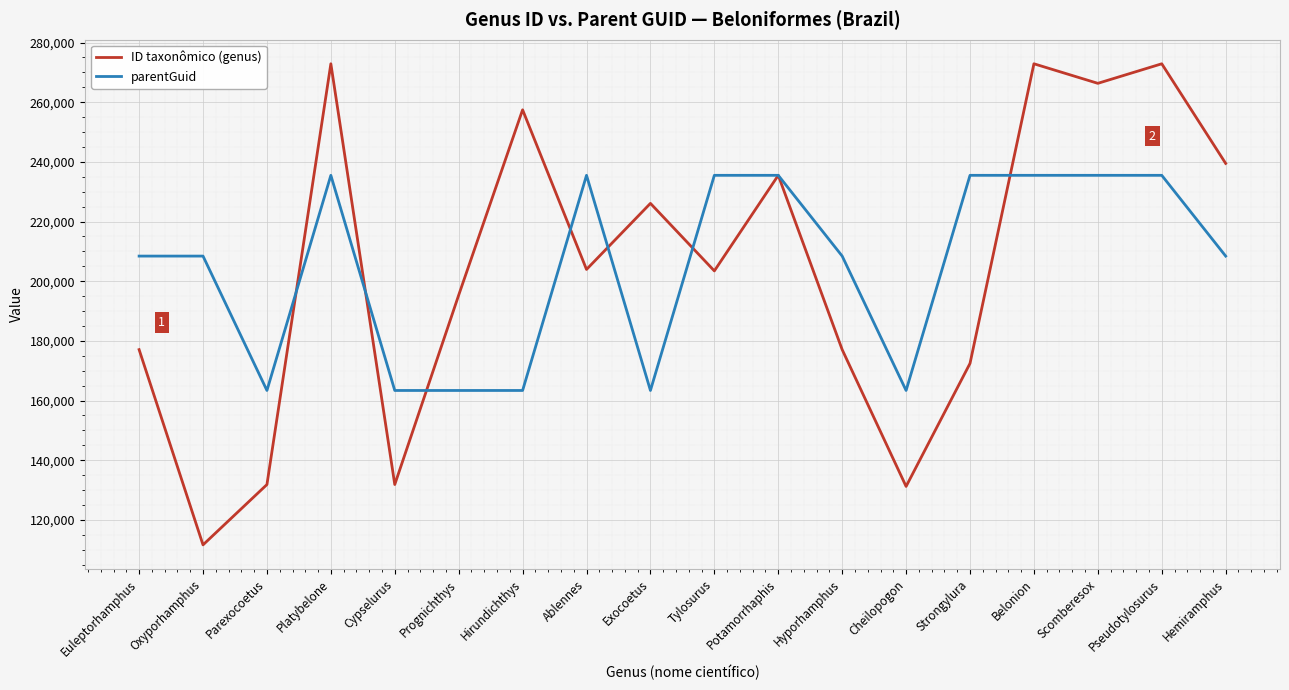

What is the difference between the second highest and minimum values in the ID taxonômico (genus) series?

161293